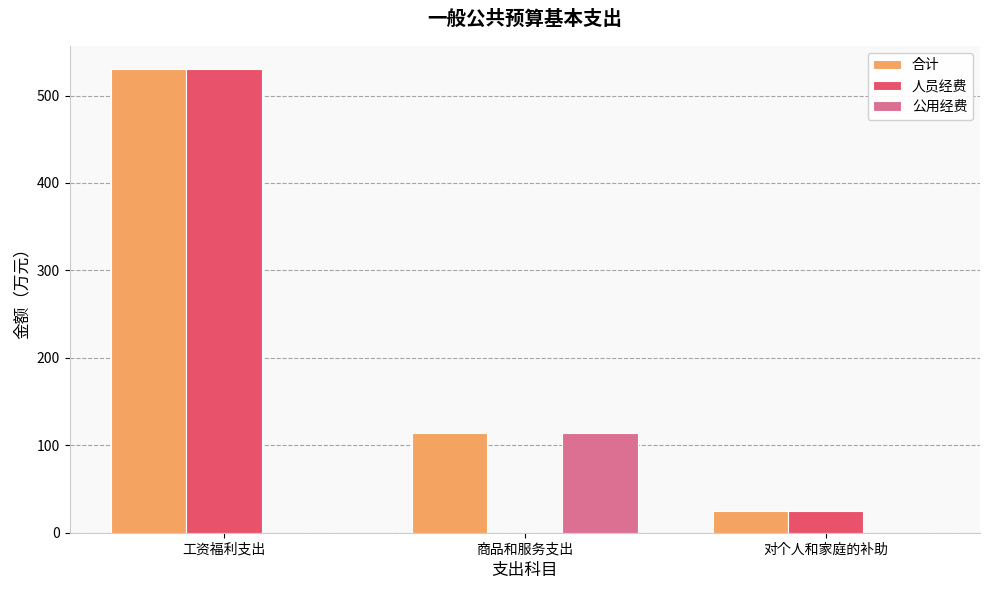

What is the average value of the 人员经费 series?

185.2